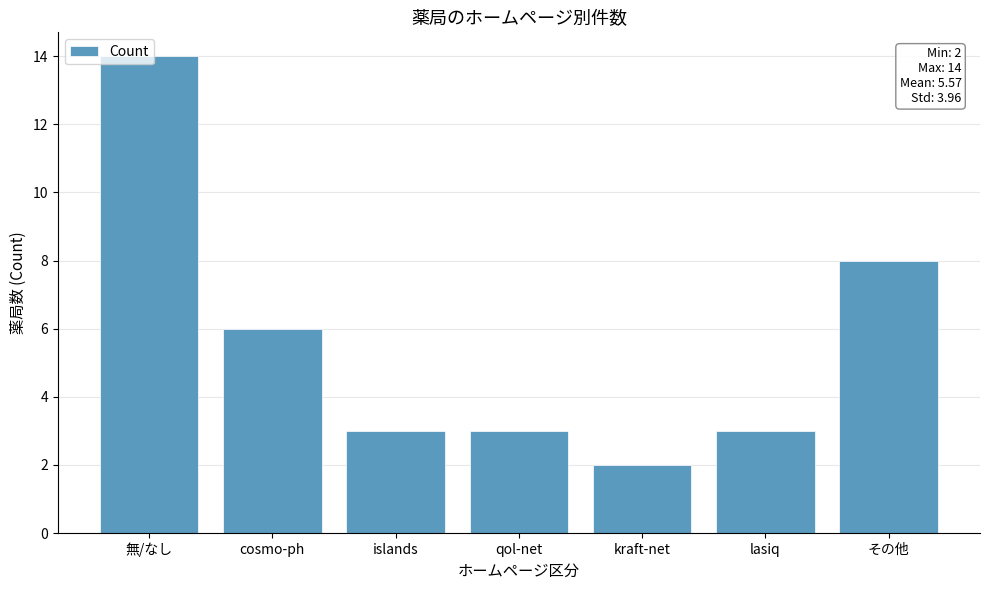

What position from the right is qol-net?

4